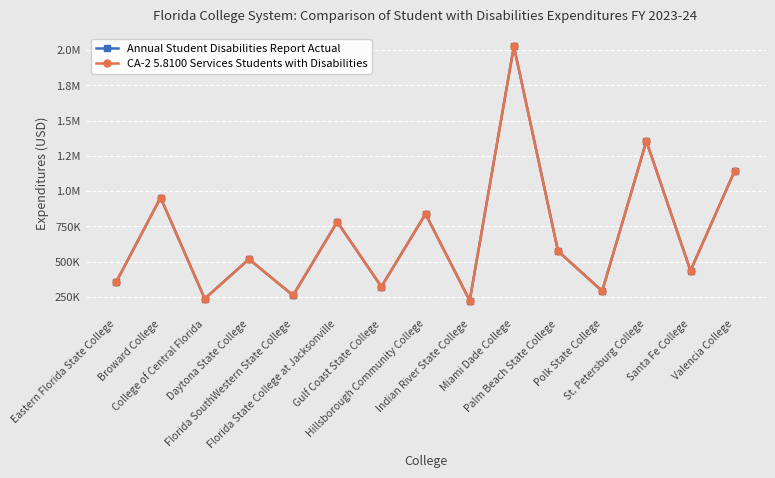

Does the chart have visible grid lines?

Yes